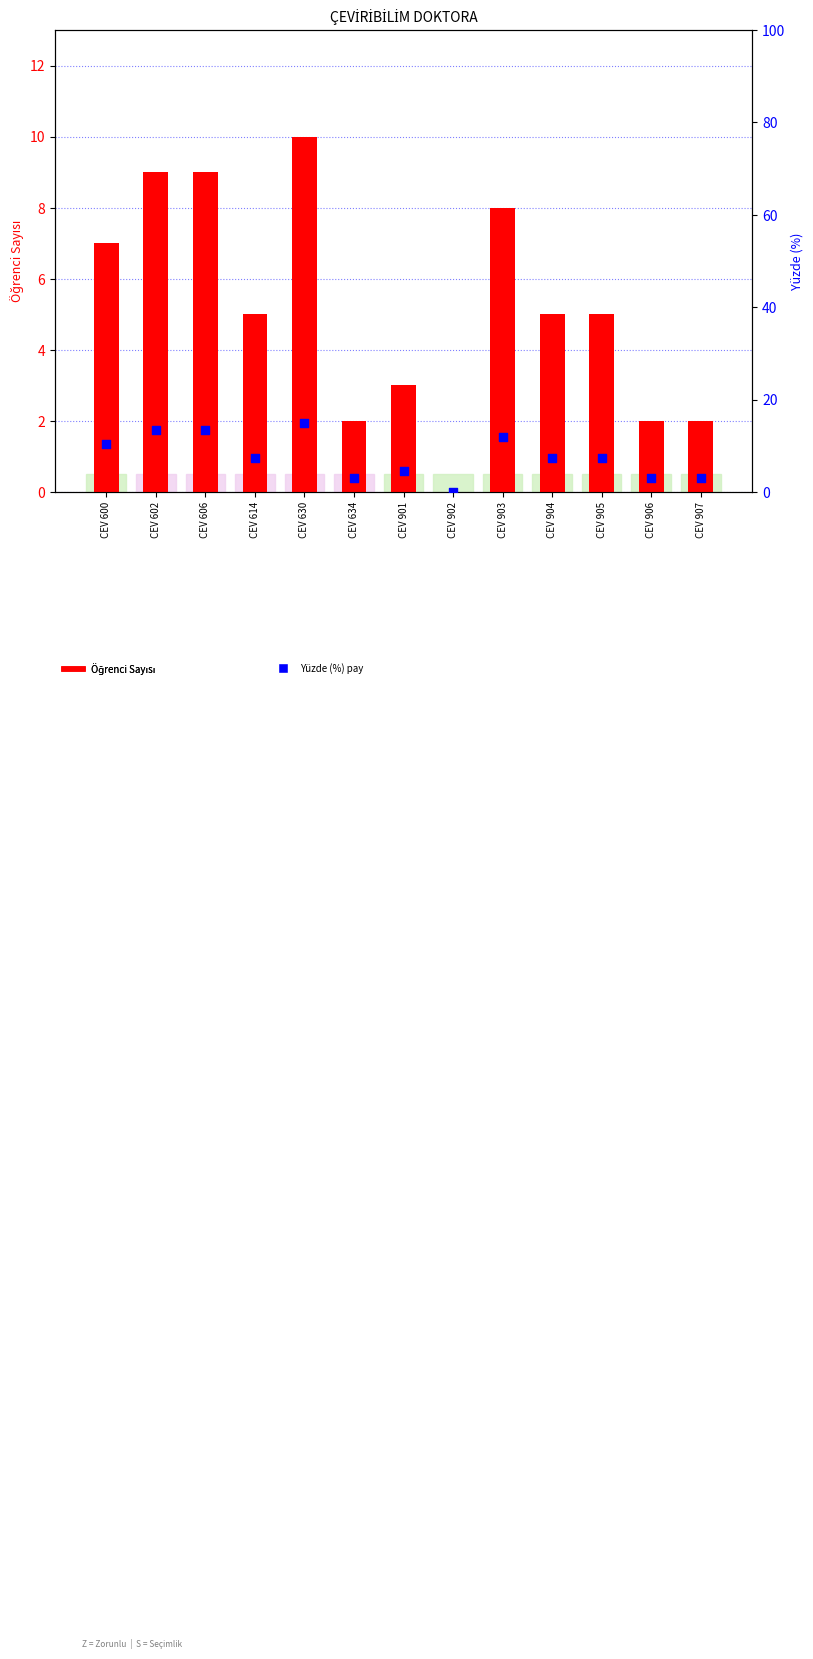

Which series has the largest total across all categories?

Yüzde (%) içindeki pay